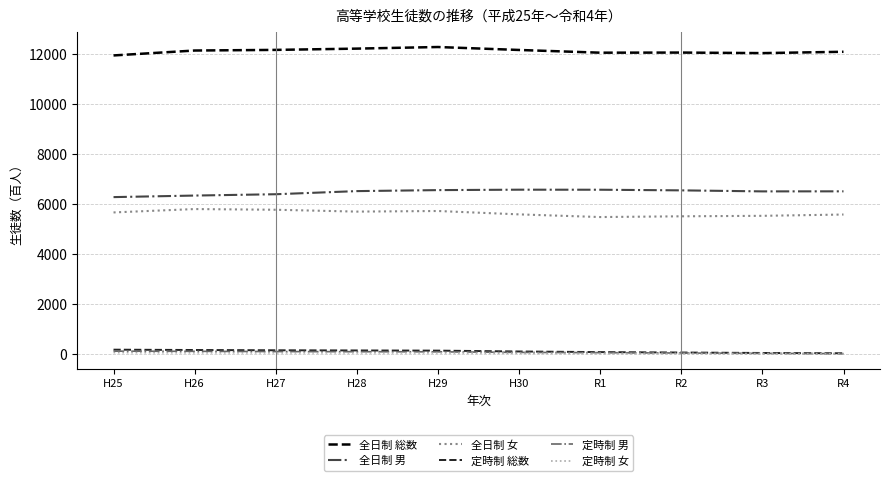

Is this an area chart (filled region under the line)?

No